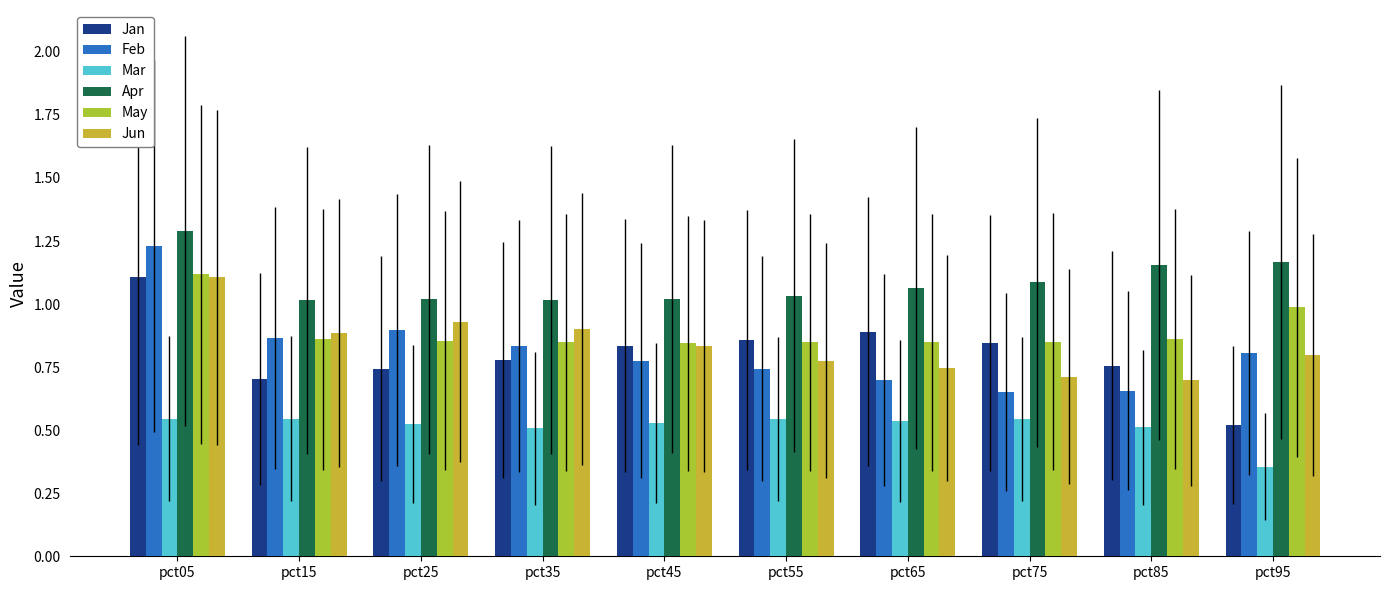

How many Feb values are between 0 and 1?

9